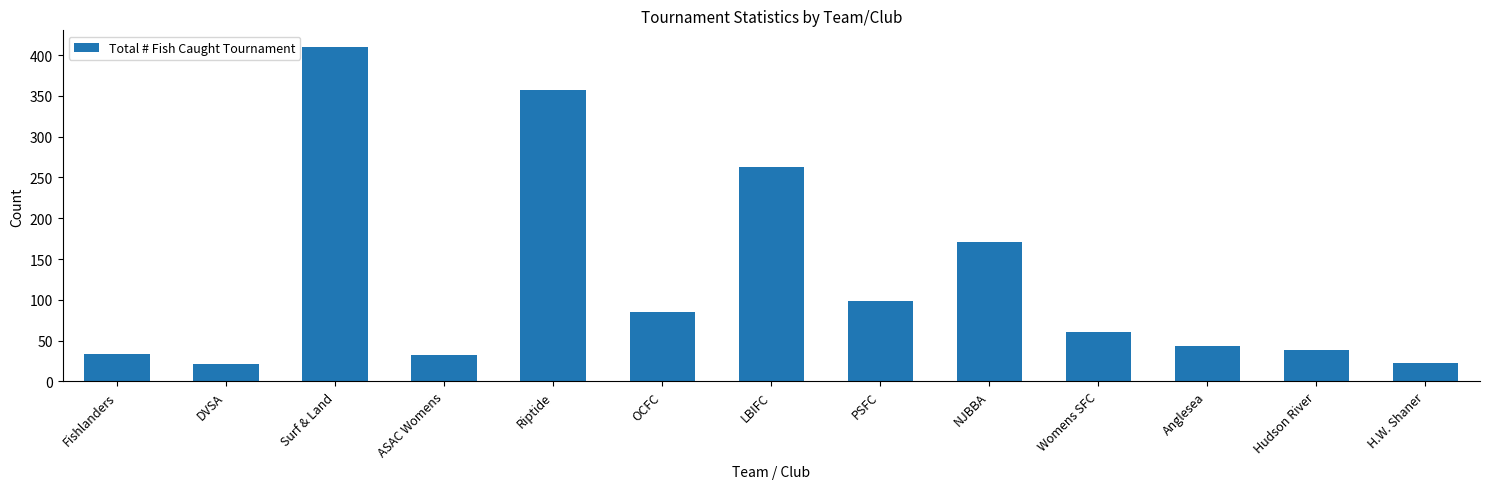

At which label is the value closest to 215?

NJBBA